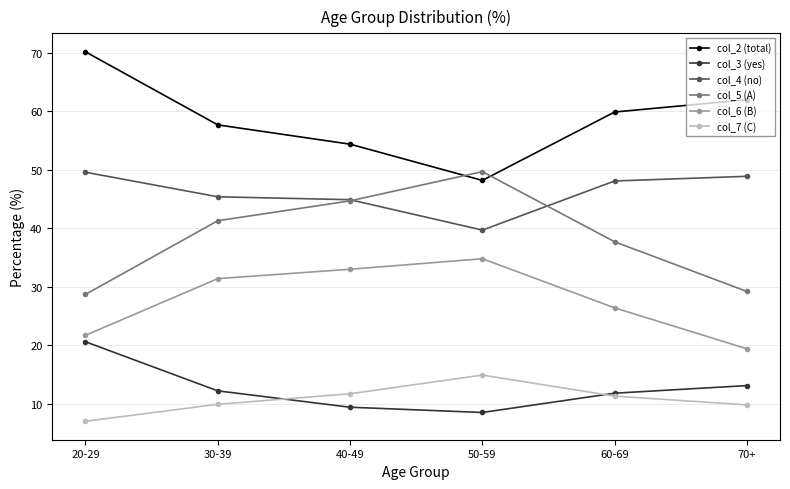

Which series has the largest total across all categories?

col_2 (total)